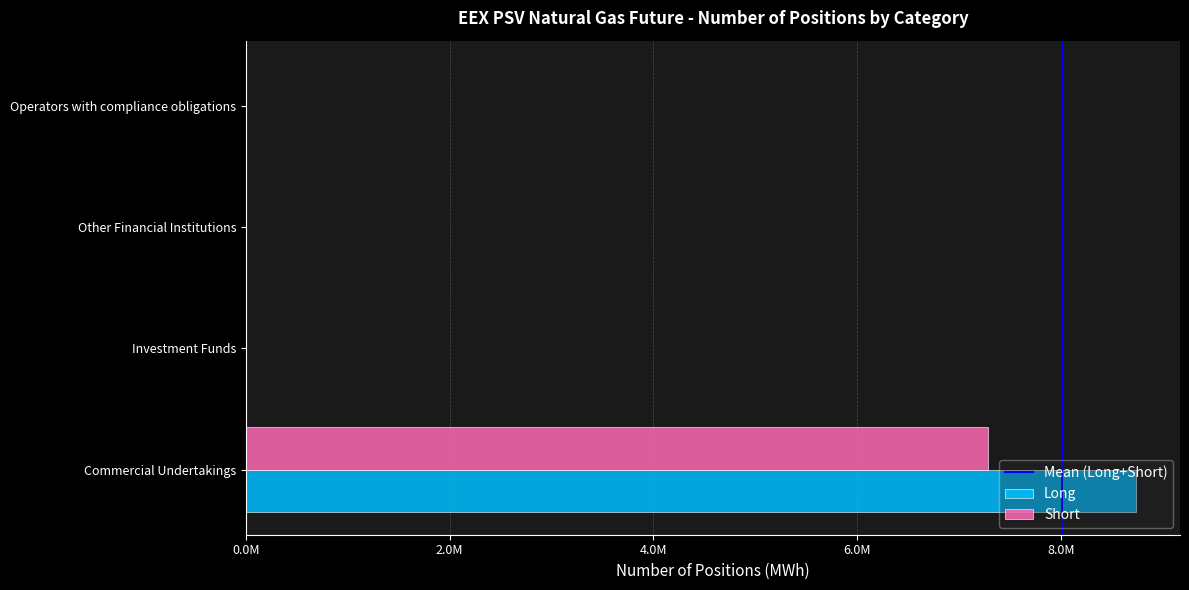

How many Short values are between 0 and 7283184?

4